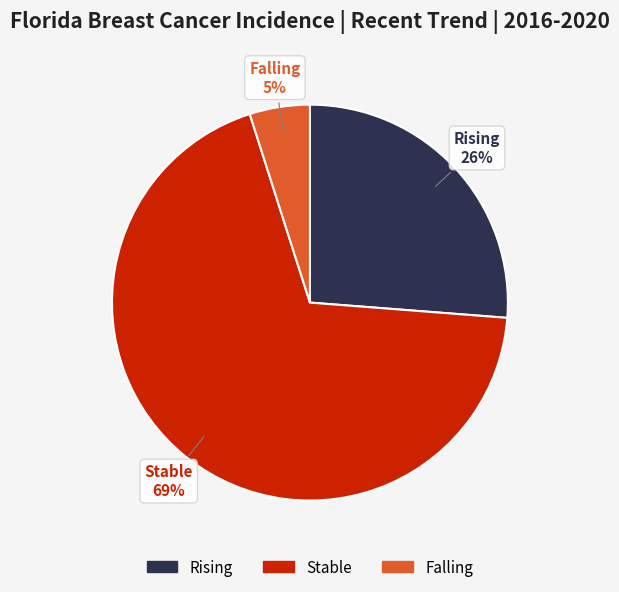

To the nearest percent, what is the average slice percentage?

33%